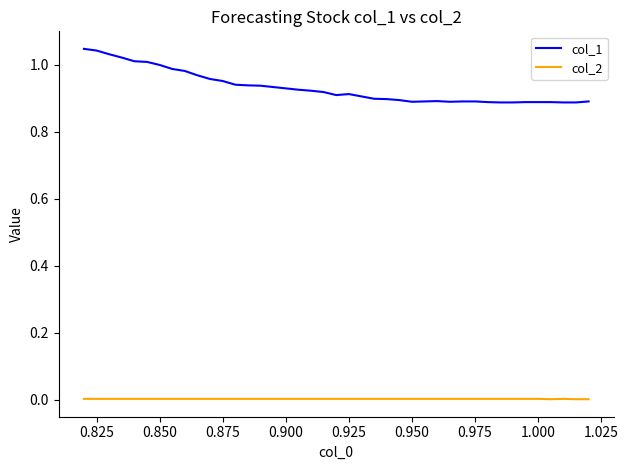

Does the chart display data point markers on the line(s)?

No